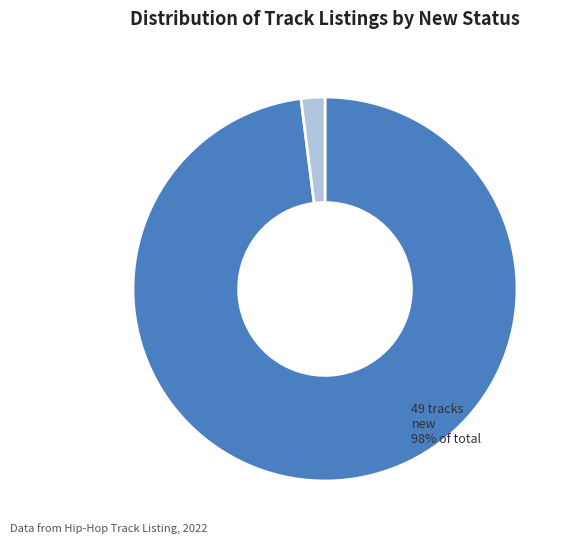

To the nearest percent, what is the average slice percentage?

50%